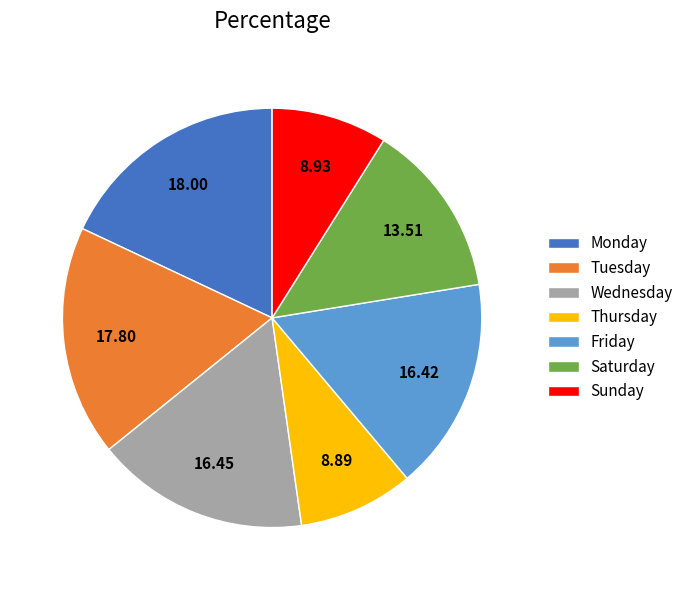

What is the ratio of the value at Tuesday to the value at Thursday?

2.0